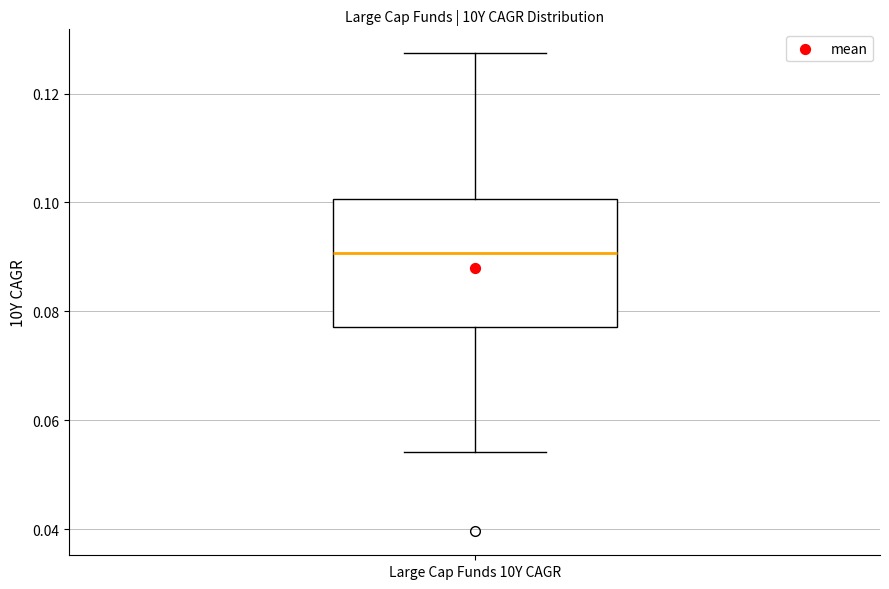

Where is the lower edge of the box for Large Cap Funds 10Y CAGR on the y-axis? The values are not printed on the chart, so give them approximately, as read against the axis.

0.078